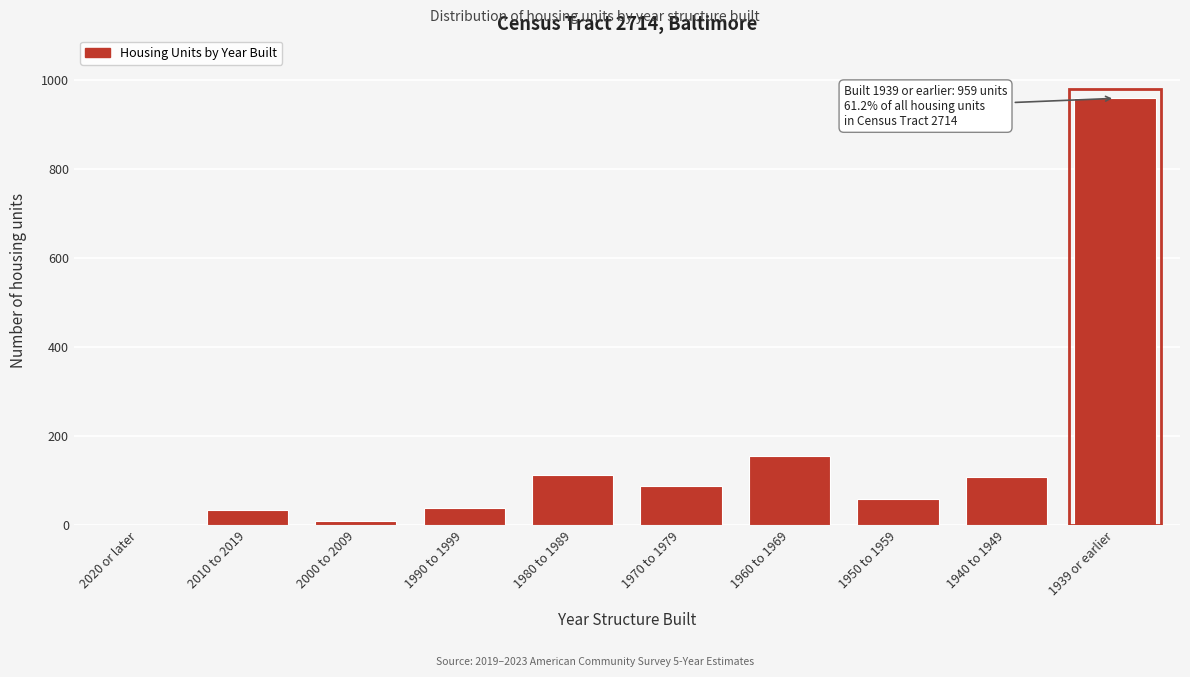

At which label is the value closest to 479?

1960 to 1969